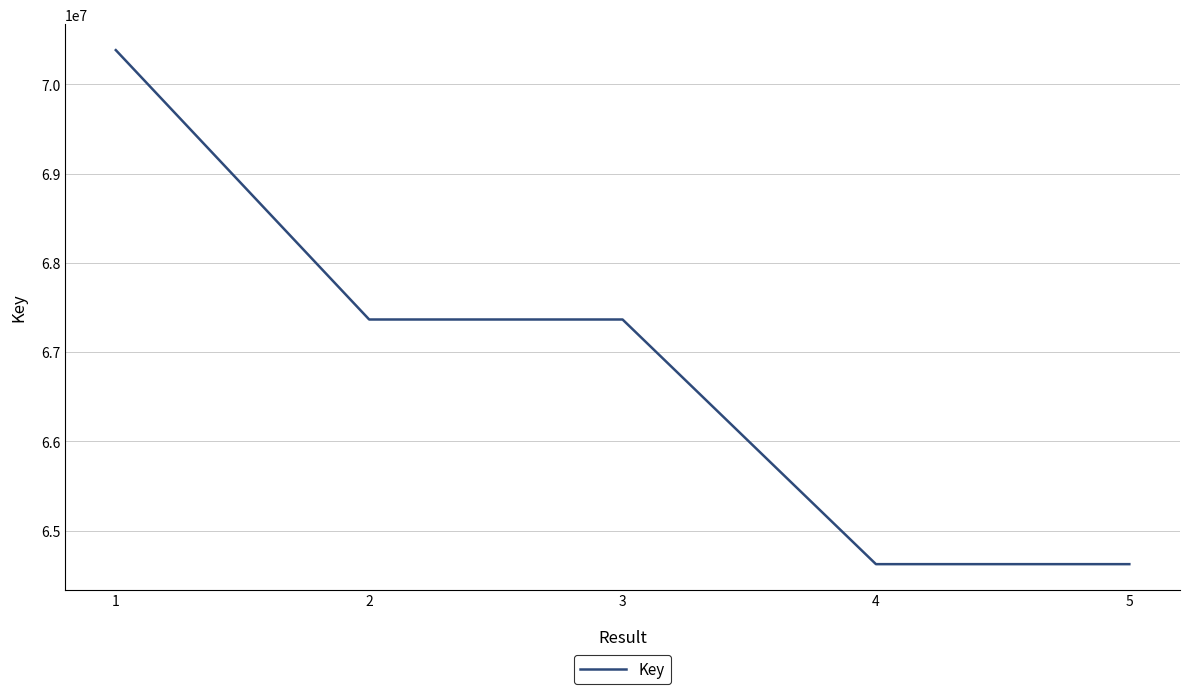

What is the change in value from 1 to 5?

-5759805